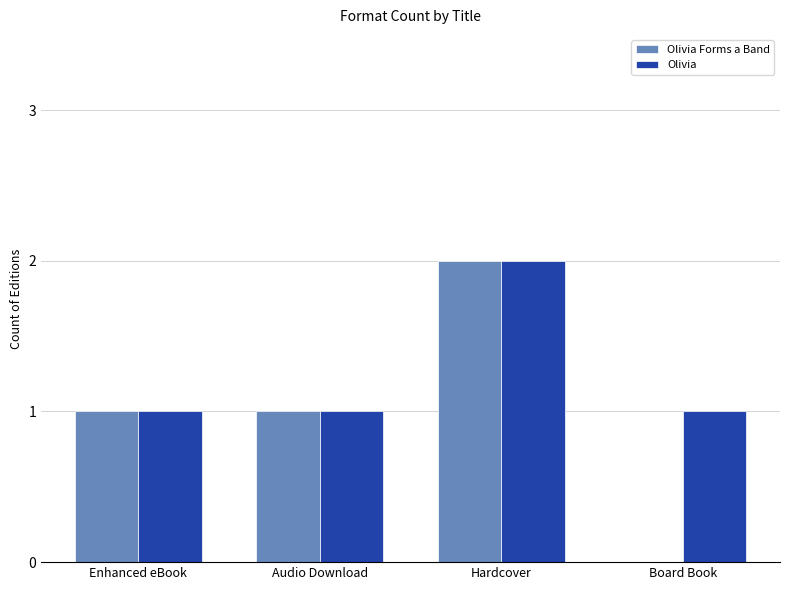

How many categories are shown in the chart?

4